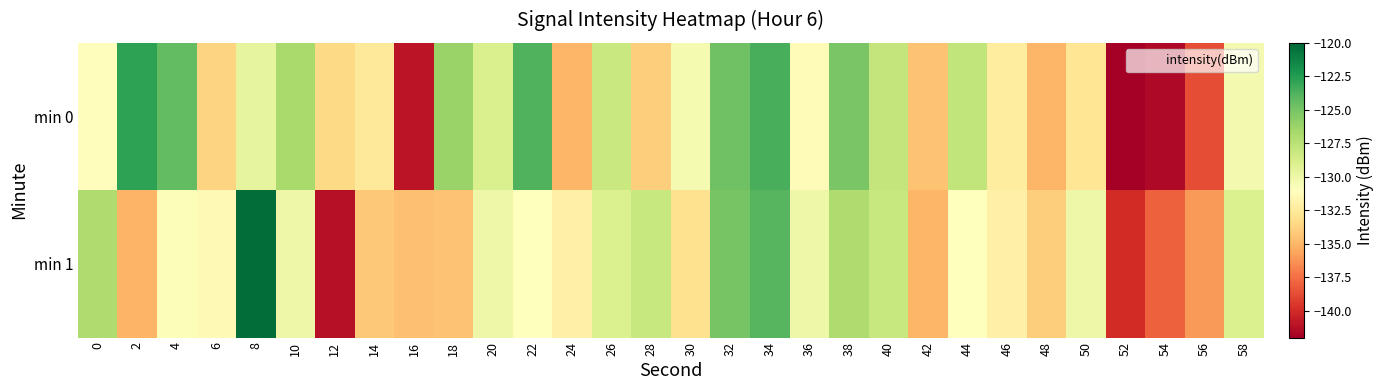

Reading left to right, transcribe all the data shown in this chart.

min 0: 0=-131.1	2=-122.8	4=-124.4	6=-133.7	8=-129.5	10=-126.8	12=-133.5	14=-132.6	16=-141.0	18=-126.3	20=-128.9	22=-123.8	24=-135.0	26=-128.2	28=-134.0	30=-130.4	32=-124.8	34=-123.6	36=-131.2	38=-125.1	40=-127.8	42=-134.5	44=-127.8	46=-132.3	48=-135.0	50=-132.8	52=-142.0	54=-141.5	56=-138.7	58=-130.4
min 1: 0=-127.0	2=-135.1	4=-130.8	6=-131.4	8=-120.3	10=-130.0	12=-141.2	14=-134.2	16=-134.5	18=-134.5	20=-130.0	22=-131.0	24=-132.0	26=-129.0	28=-128.0	30=-133.0	32=-125.0	34=-124.0	36=-130.0	38=-127.0	40=-128.0	42=-135.0	44=-131.0	46=-132.0	48=-134.0	50=-130.0	52=-140.0	54=-138.0	56=-136.0	58=-129.0